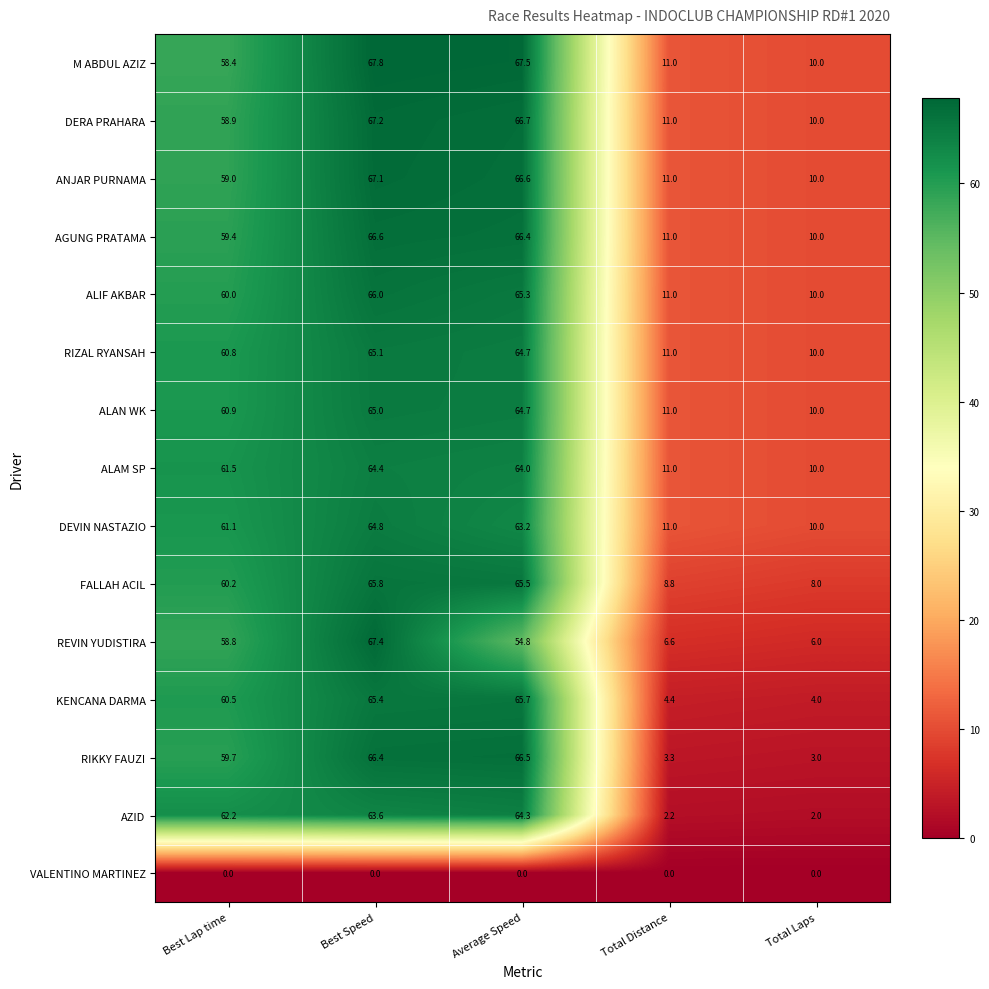

How many distinct data groups are displayed?

15